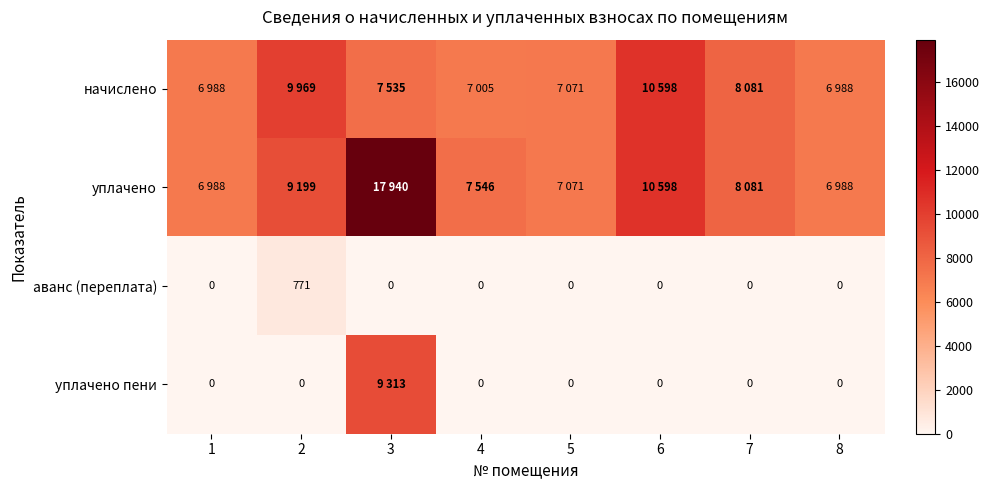

How many values in the аванс (переплата) series exceed 0?

1